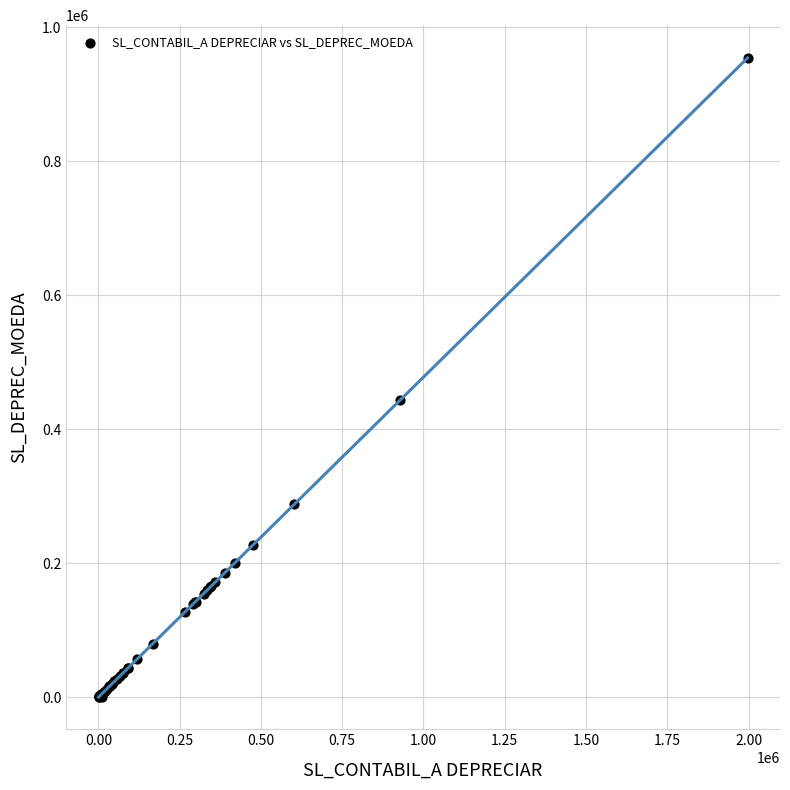

What Y value in the scatter plot is closest to 477201?

443295.8